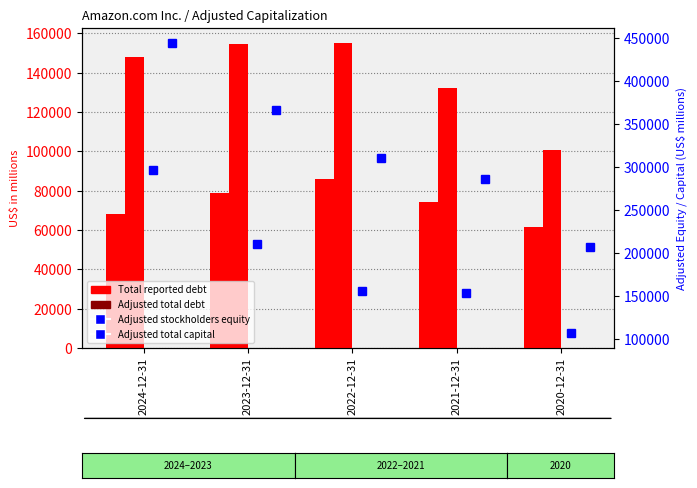

Which series changed the most between 2024-12-31 and 2022-12-31?

Adjusted stockholders equity